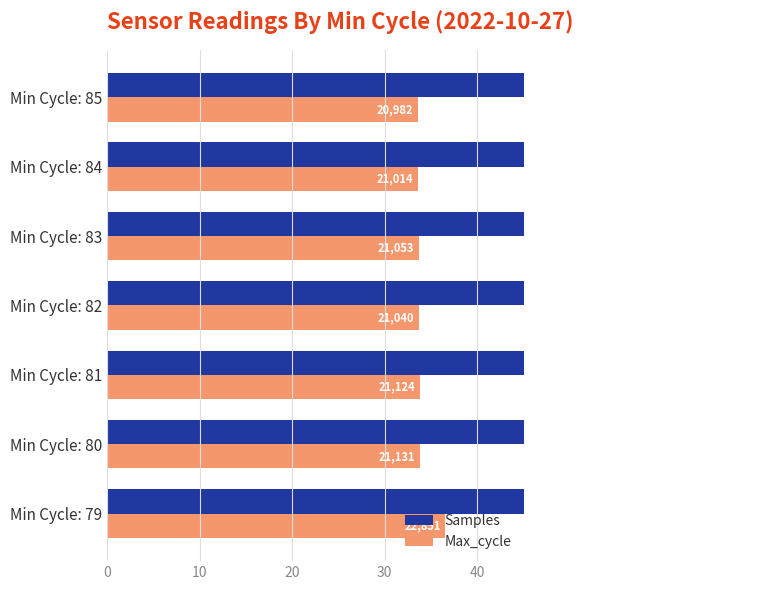

How many bars are there in each group?

2